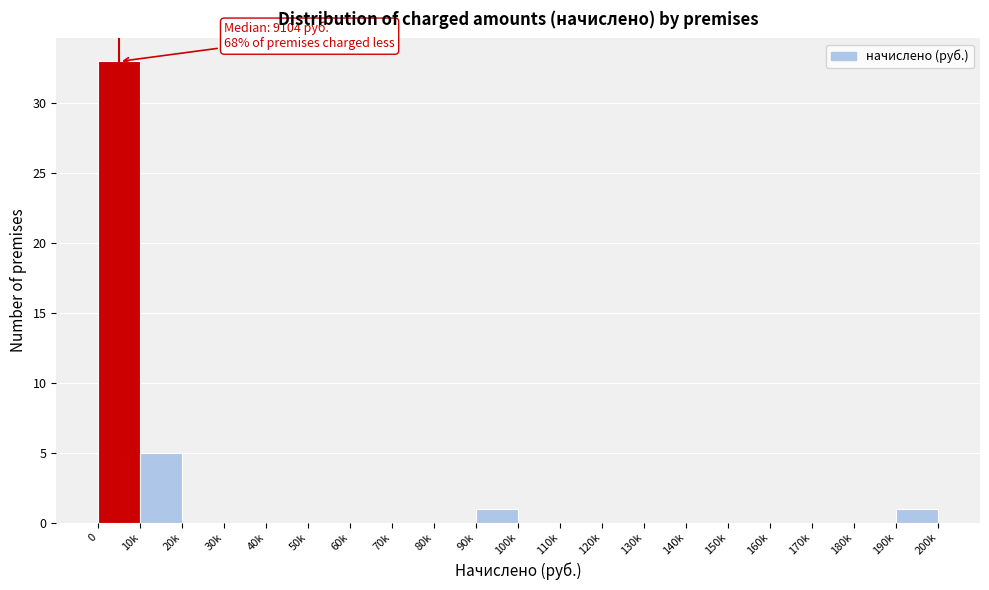

Reading left to right, extract all data points from this chart.

0=33	10k=5	20k=0	30k=0	40k=0	50k=0	60k=0	70k=0	80k=0	90k=1	100k=0	110k=0	120k=0	130k=0	140k=0	150k=0	160k=0	170k=0	180k=0	190k=1